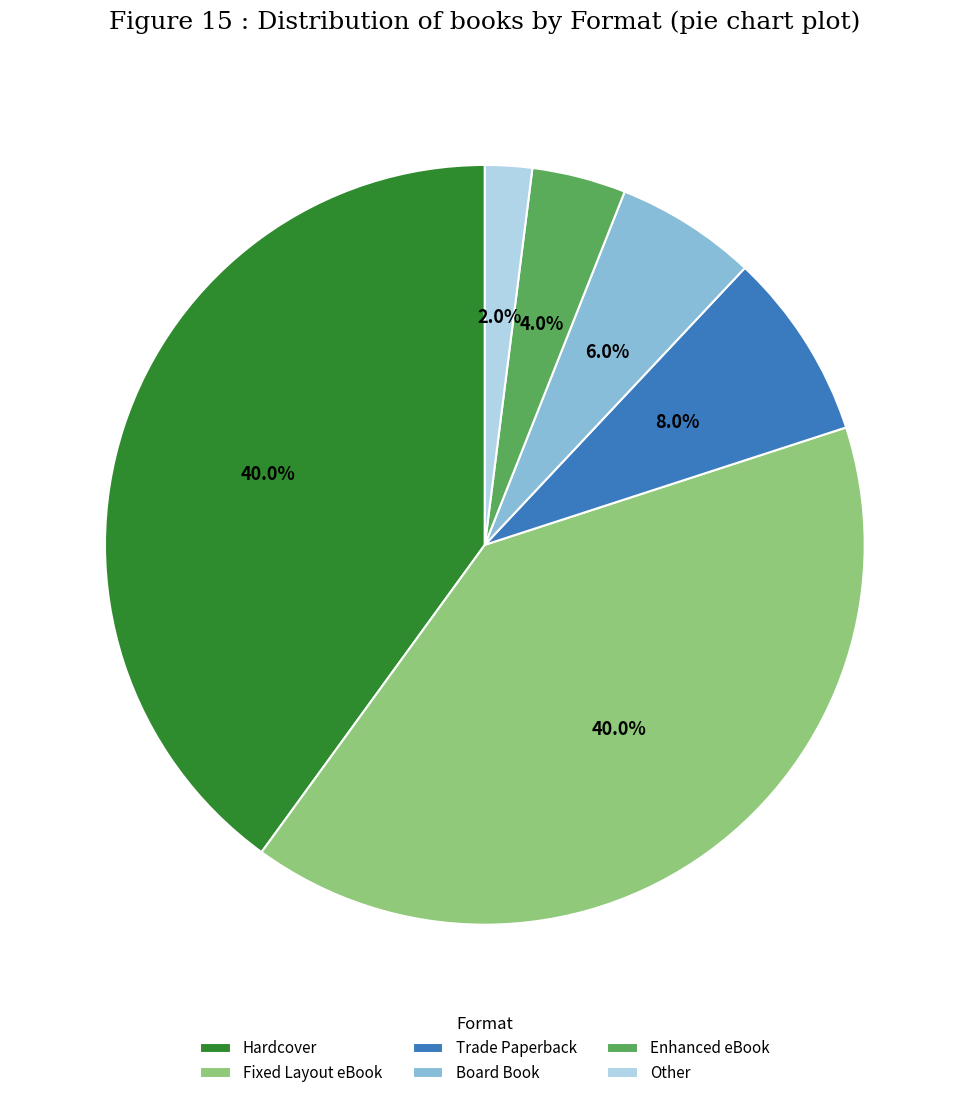

What is the total percentage of Board Book and Fixed Layout eBook?

46.0%